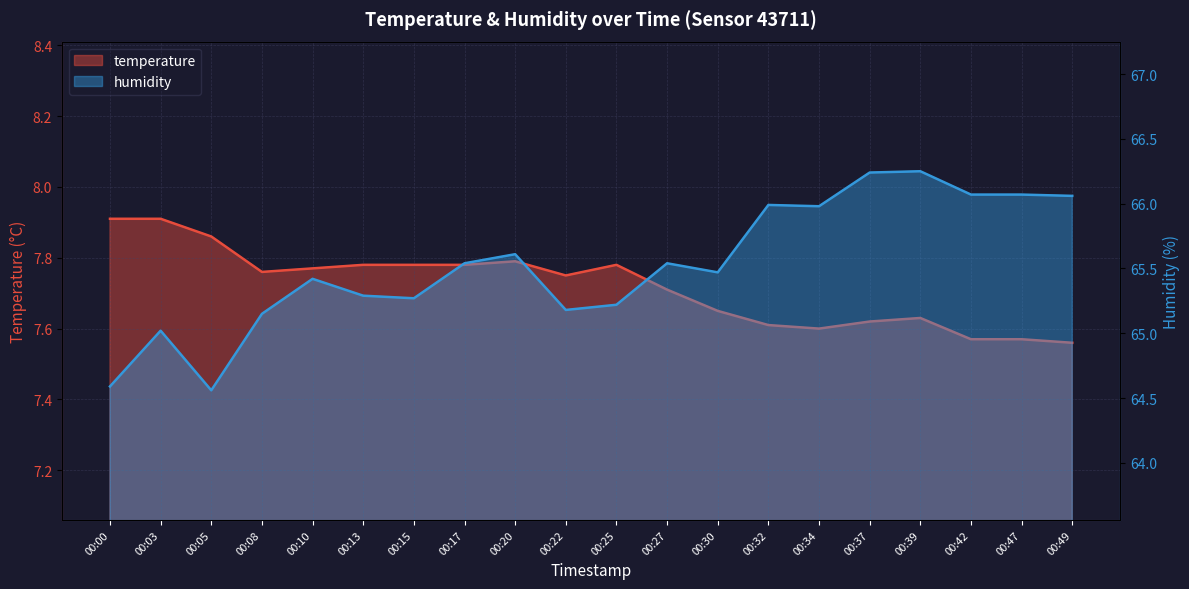

What is the sum of the humidity values at 00:47 and 00:34?

132.1